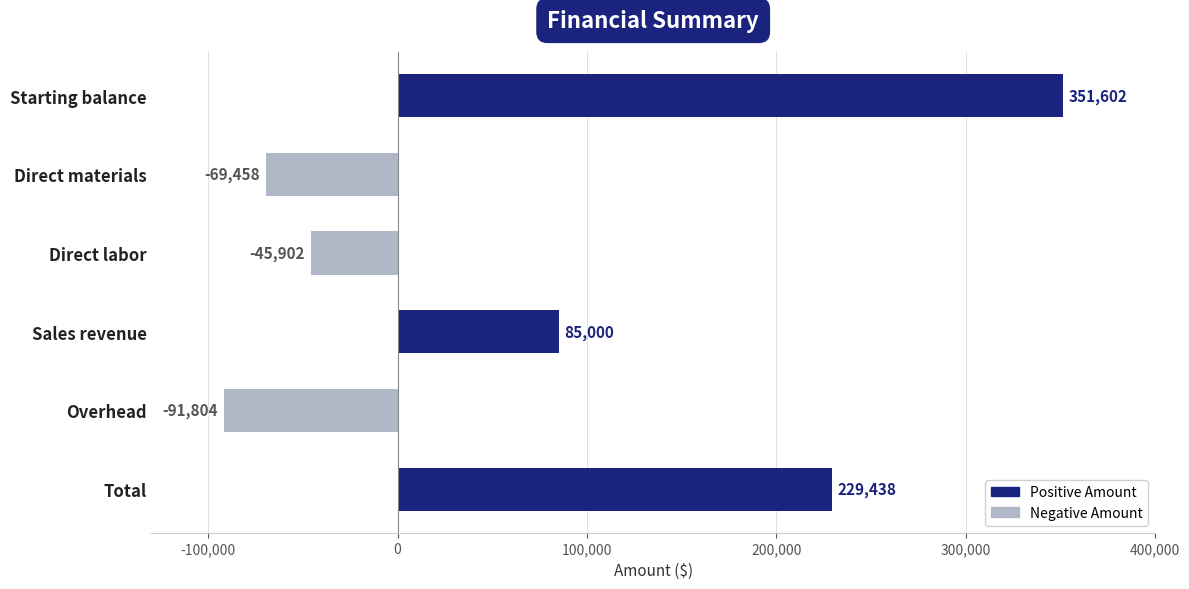

What is the maximum value shown in the chart?

351602